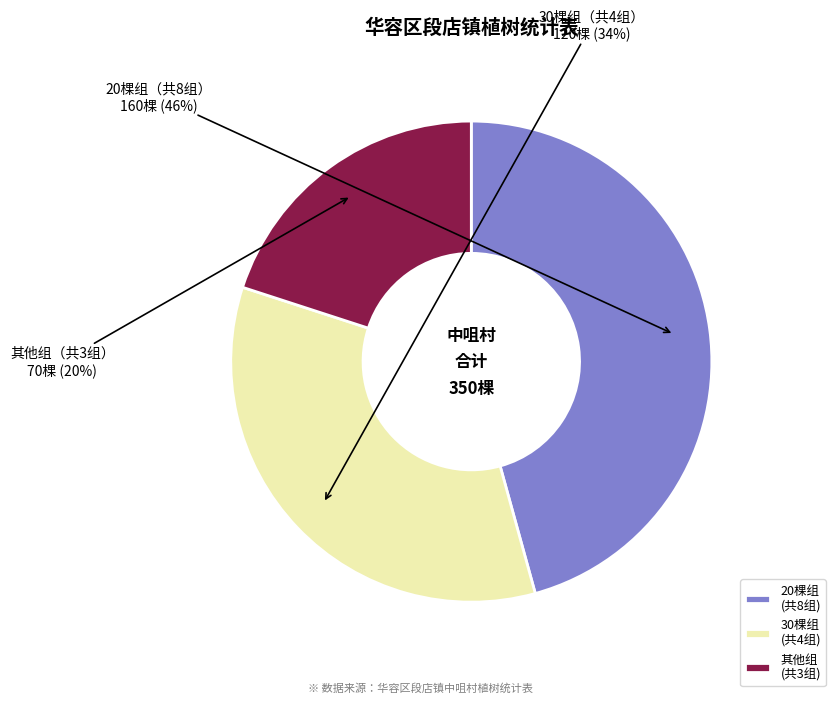

What is the ratio of the value at 30棵组 (共4组) to the value at 其他组 (共3组)?

1.7